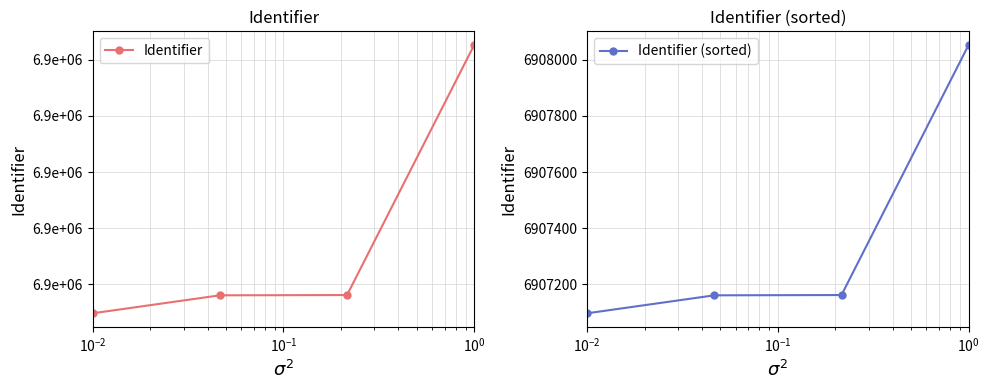

Is it true that Identifier equals 6907162 at $\mathdefault{10^{-1}}$?

True